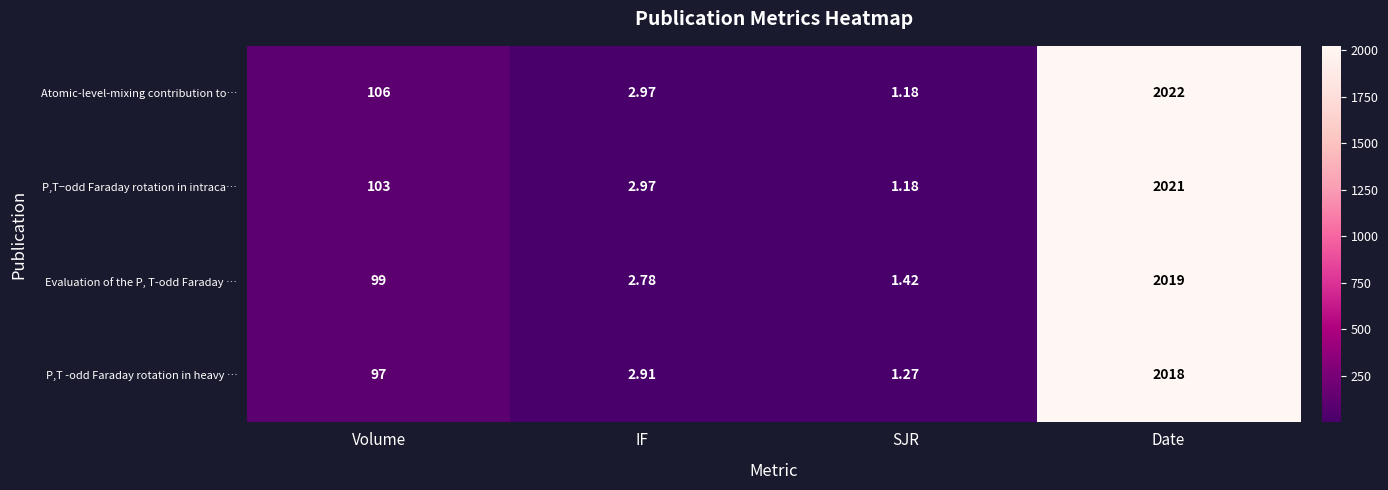

Is the value of Evaluation of the P, T-odd Faraday … at Volume greater than the value of Atomic-level-mixing contribution to… at Date?

No